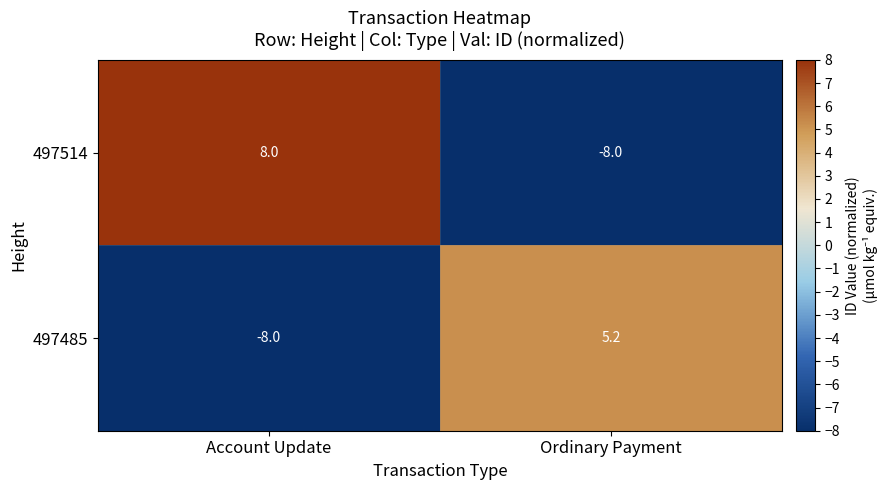

Read the 497514 value at Ordinary Payment.

-8.0